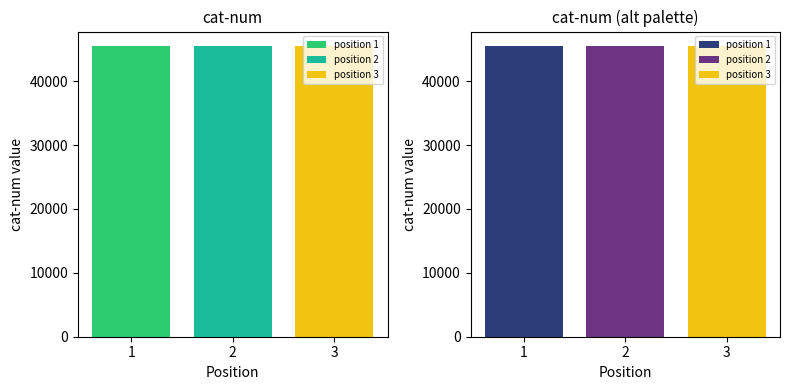

What is the difference between the maximum and minimum values?

7